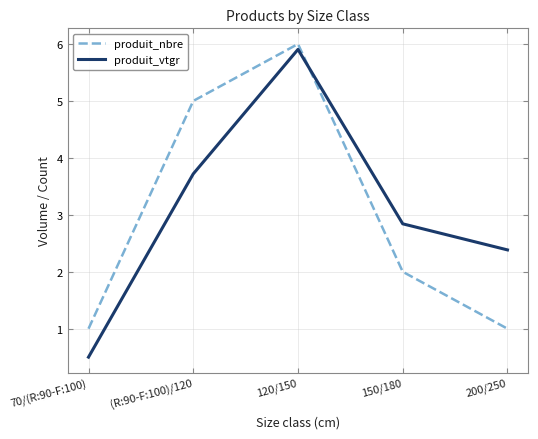

True or false: produit_vtgr and produit_nbre intersect in this chart.

True